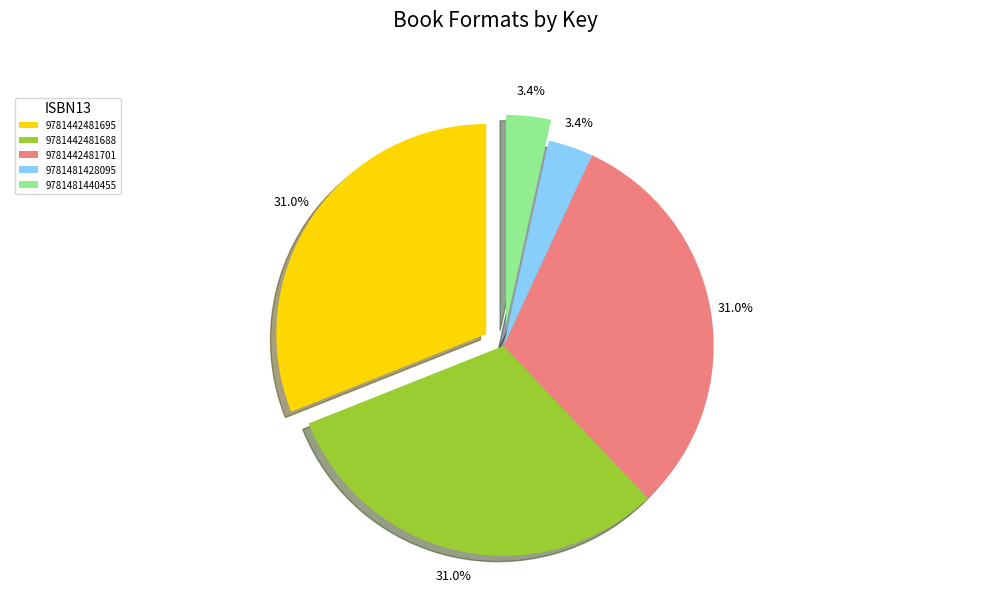

To the nearest percent, what is the difference between the largest and smallest slice percentages?

28%